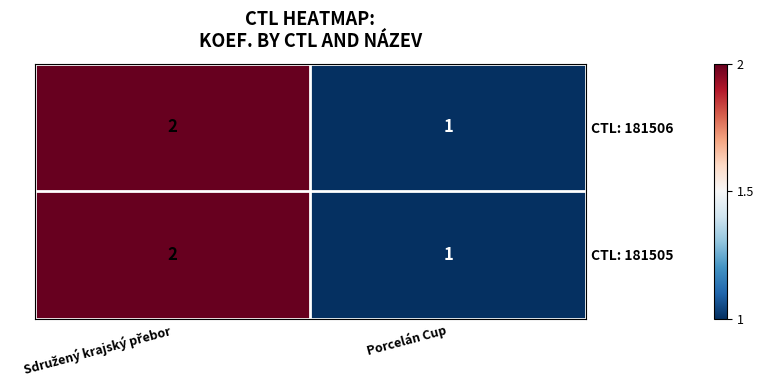

Which category has the lowest value in the CTL: 181505 series?

Porcelán Cup